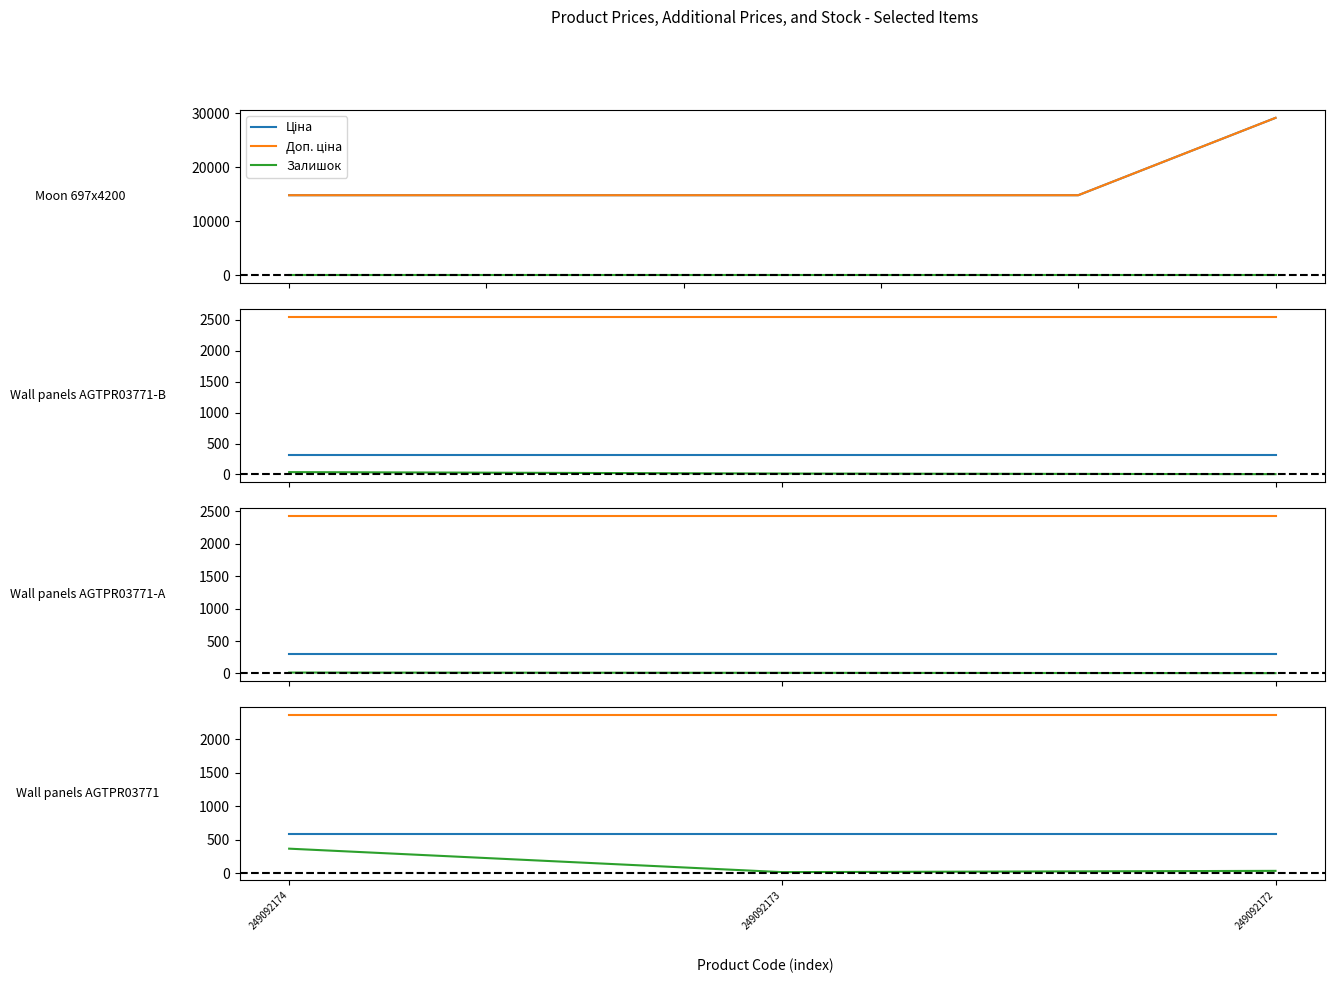

How many lines are shown in the chart?

3